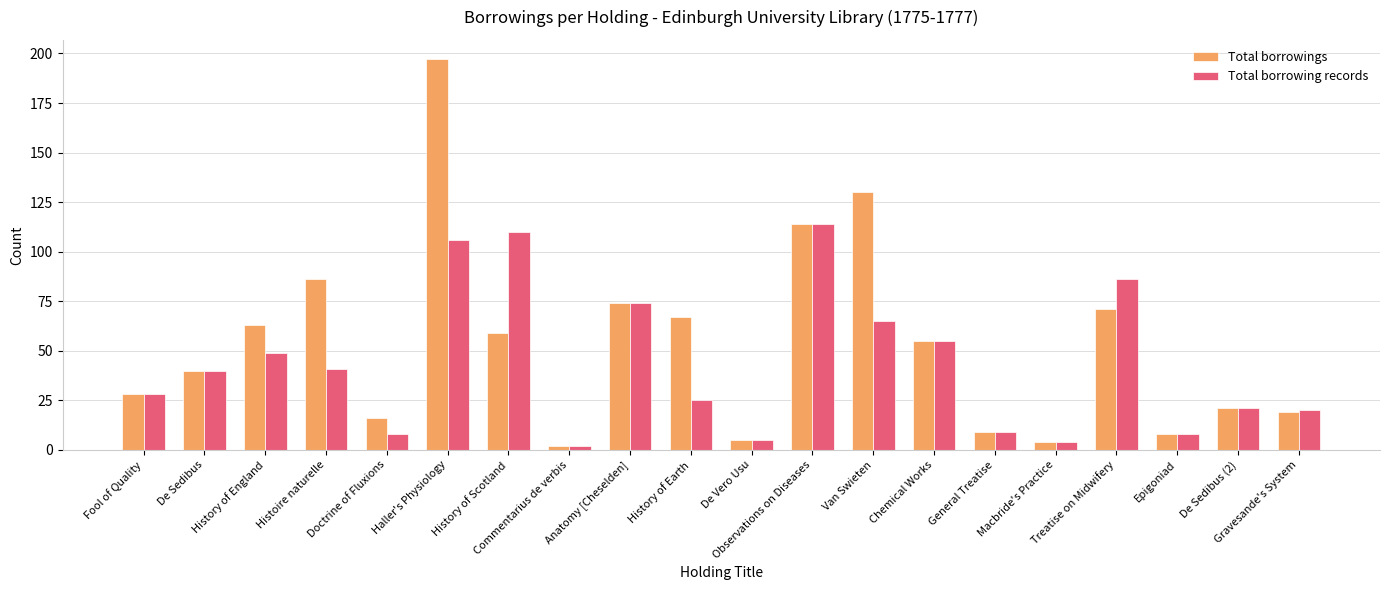

Which series has the largest range (max minus min)?

Total borrowings